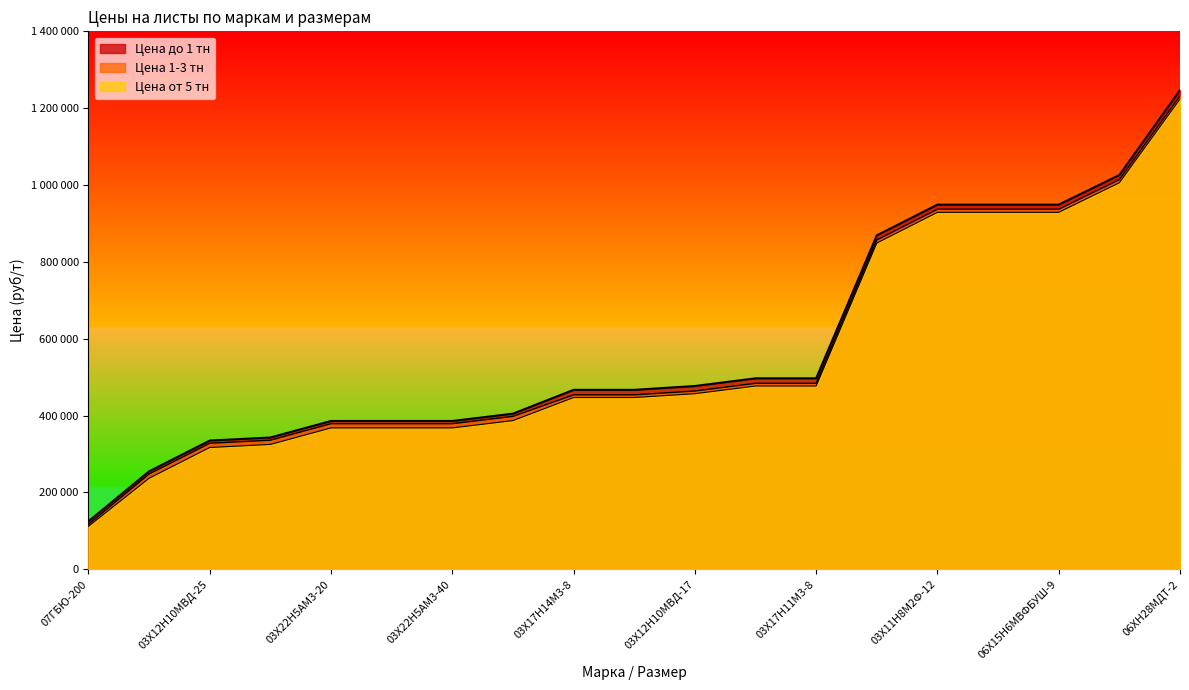

Does the chart display data point markers on the line(s)?

No